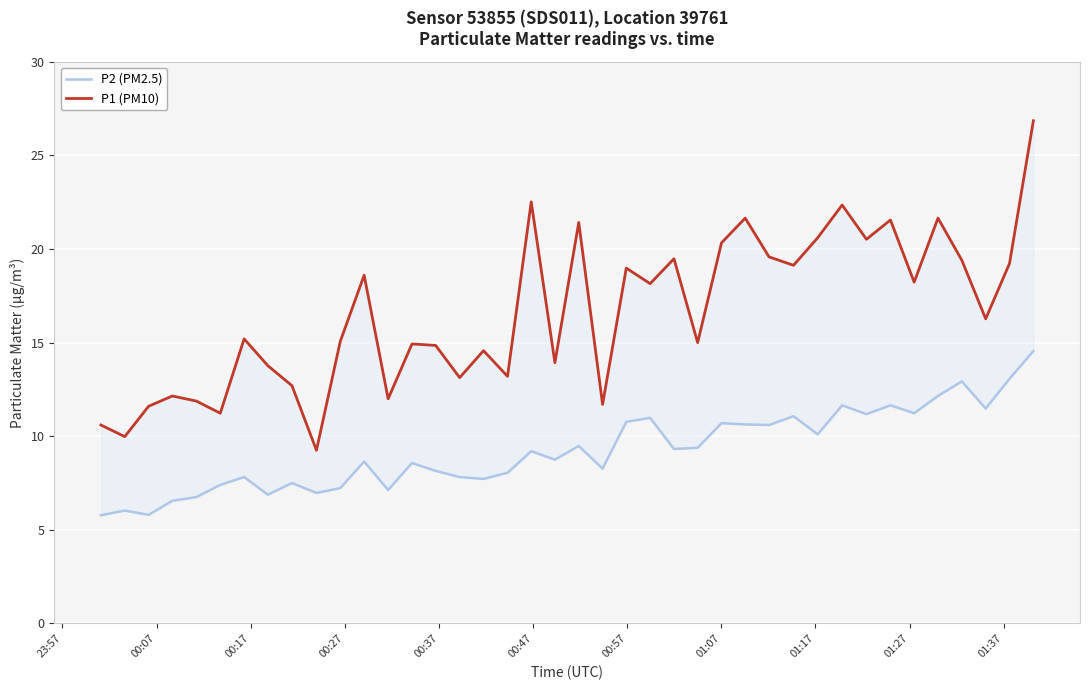

Count the number of categories in the chart.

40